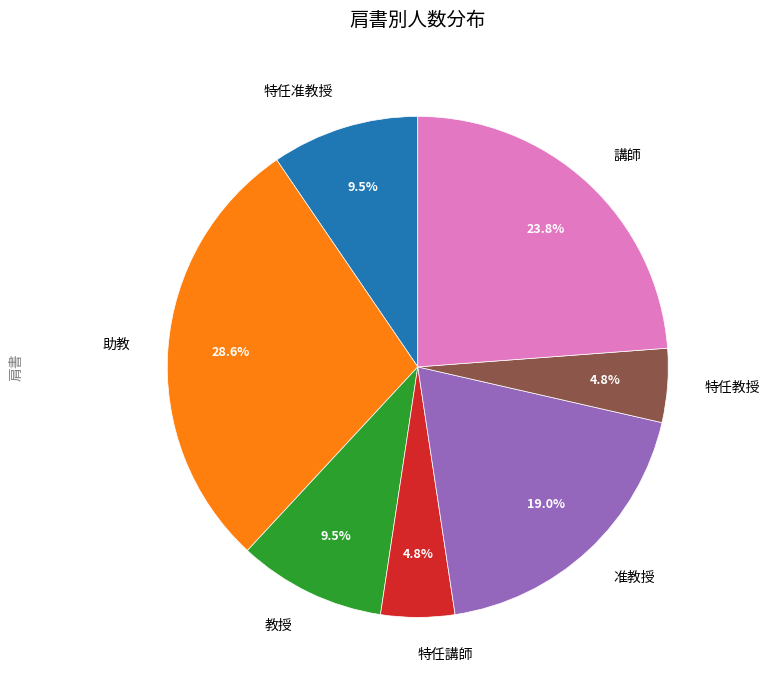

Which slice is the largest?

助教